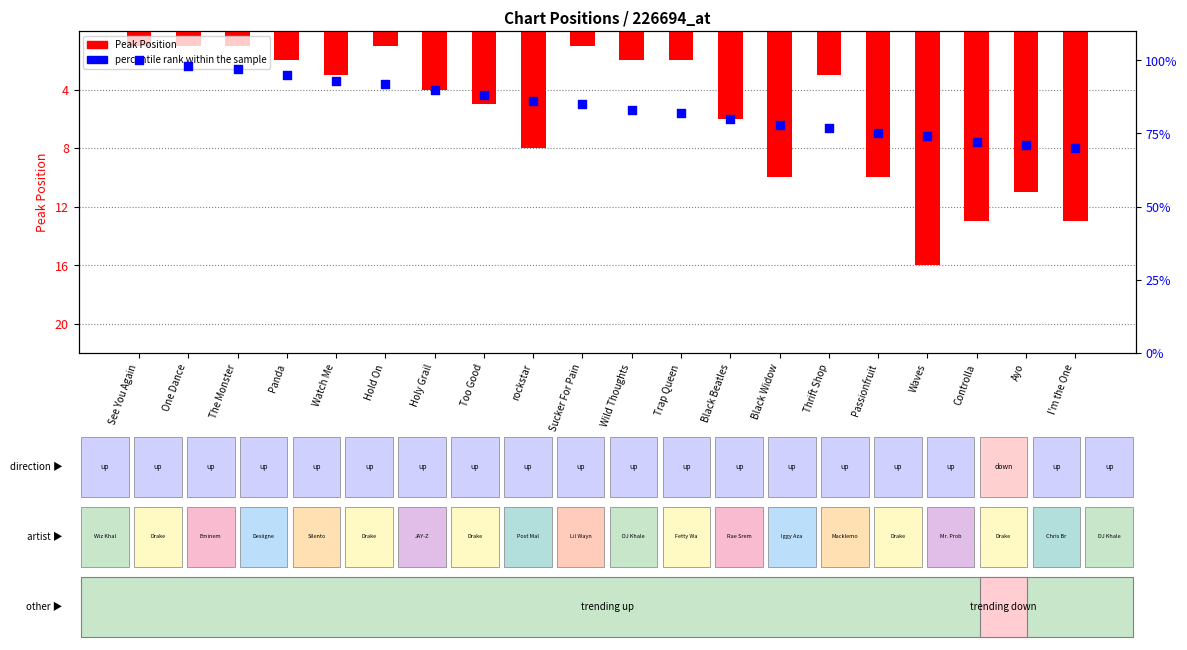

At how many categories does at least one series exceed 68?

20